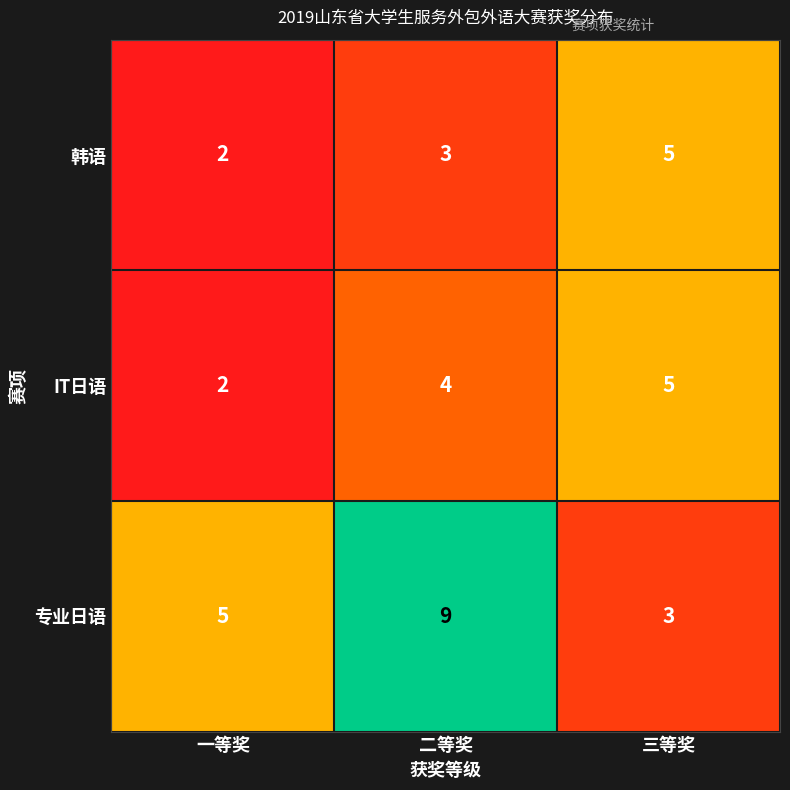

What is the average value of the 专业日语 series?

6